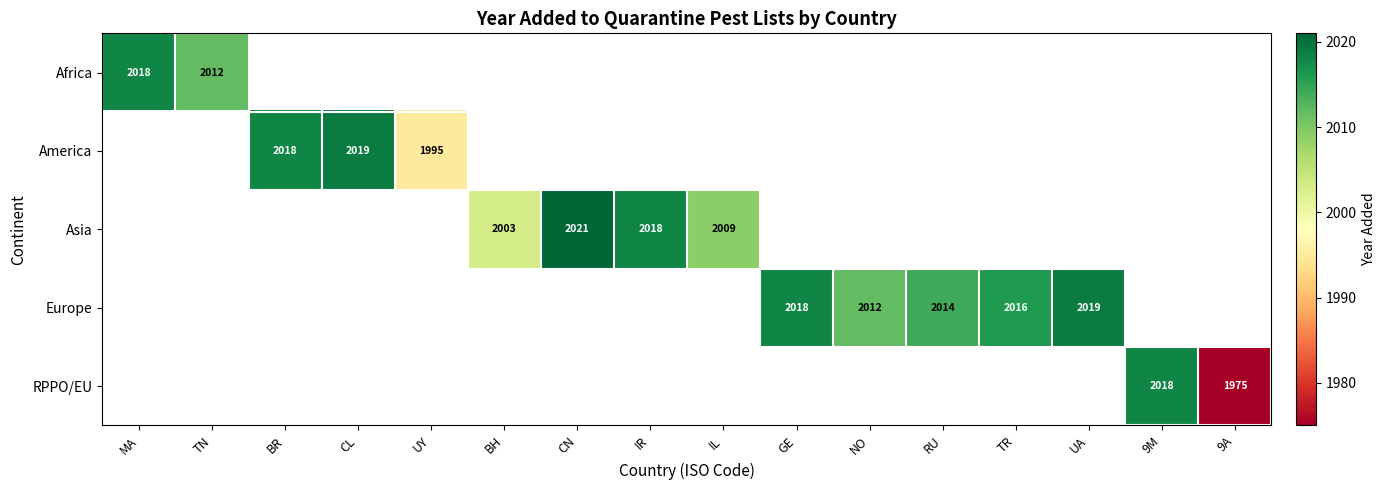

Which category has the lowest value across all series?

9A